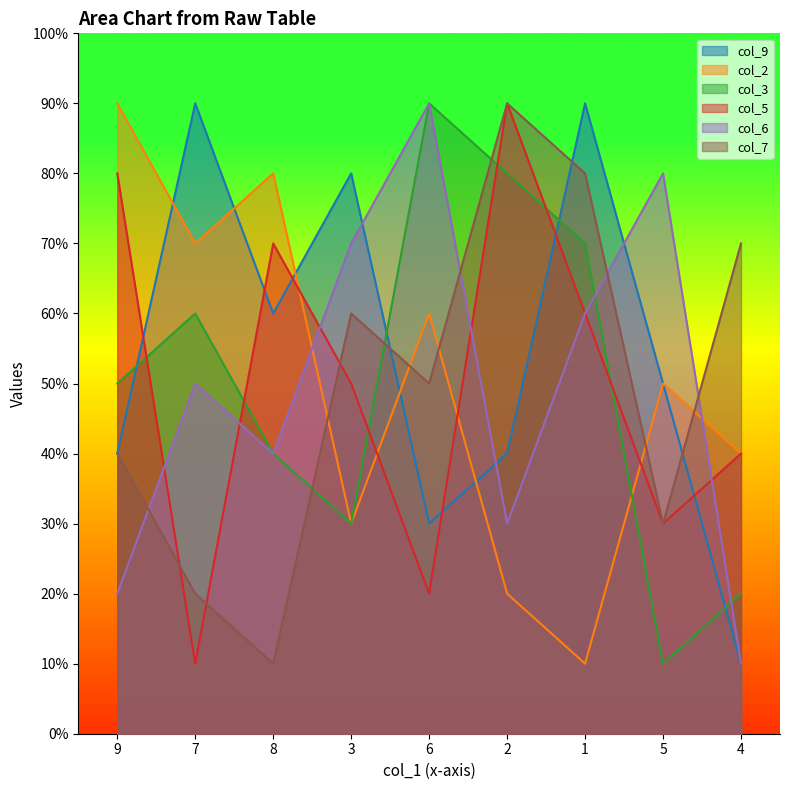

At 7, list the series in order from largest to smallest.

col_9, col_2, col_3, col_6, col_7, col_5